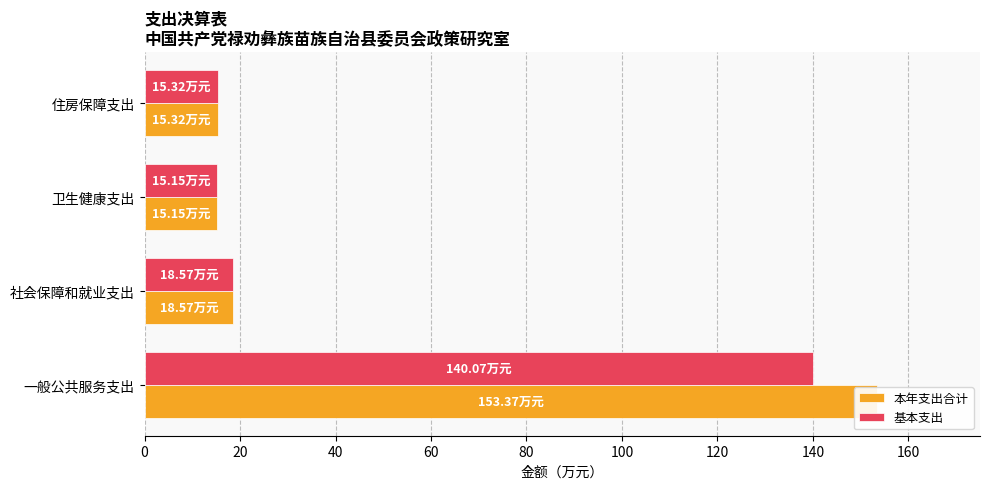

The value of 基本支出 at 住房保障支出 is 15.3. True or false?

True